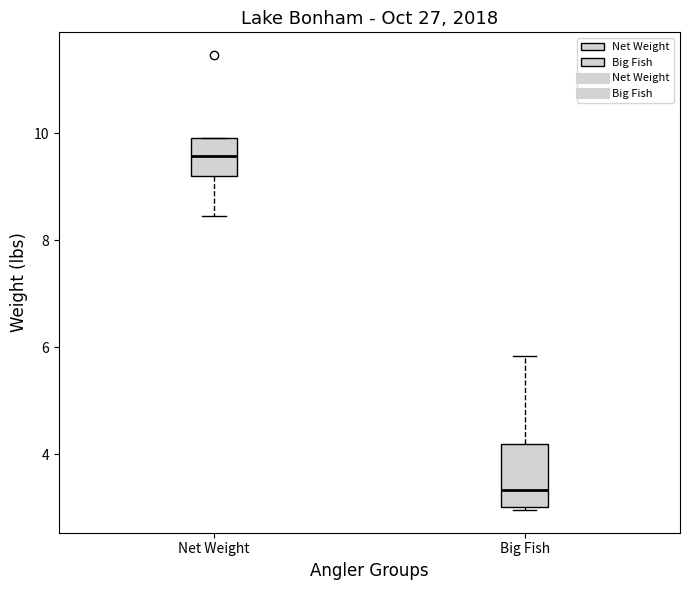

Which box is the tallest, from its lower edge to its upper edge?

Big Fish